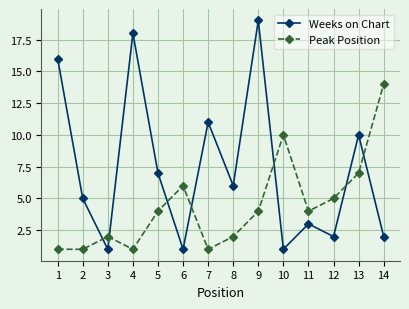

Where is the first local minimum for Weeks on Chart?

3